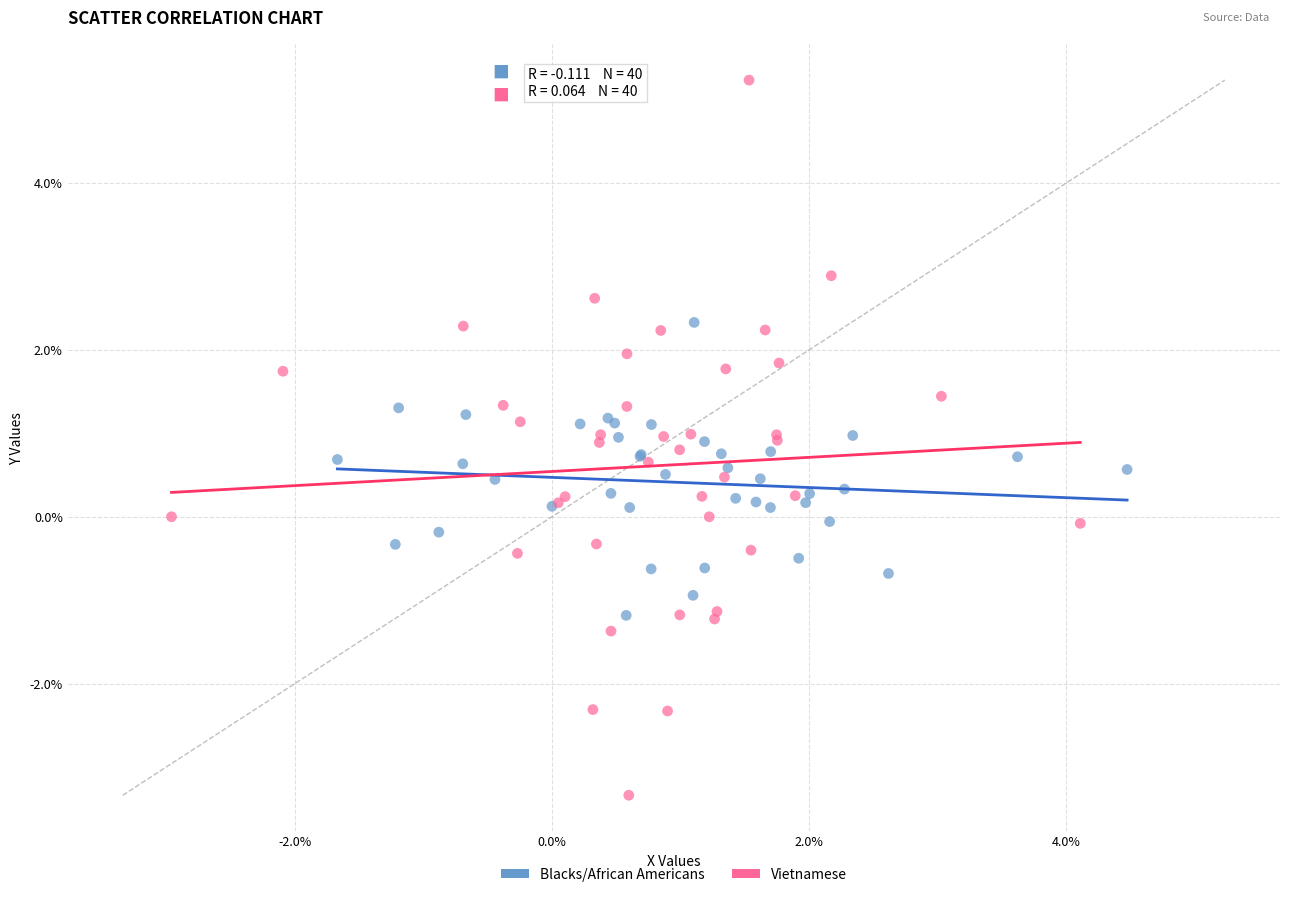

What are all the series names shown in the legend?

Blacks/African Americans, Vietnamese